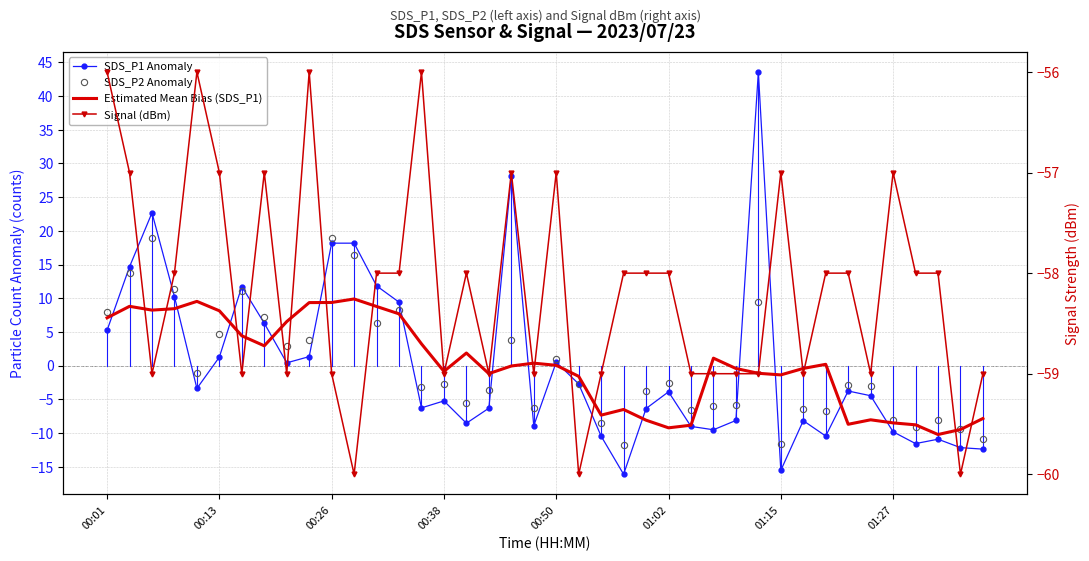

How many data points in Signal (dBm) are above -58?

11